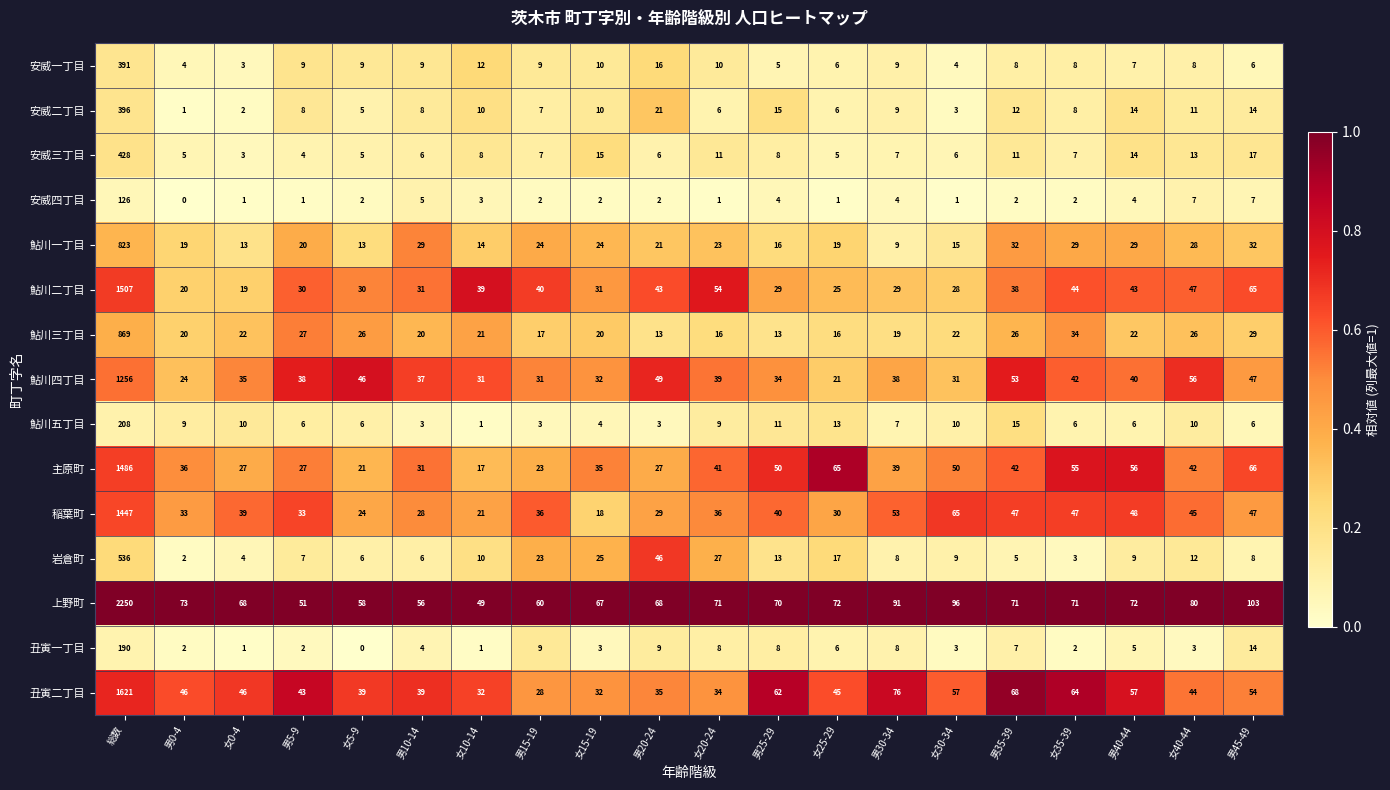

What is the average value of the 安威一丁目 series?

27